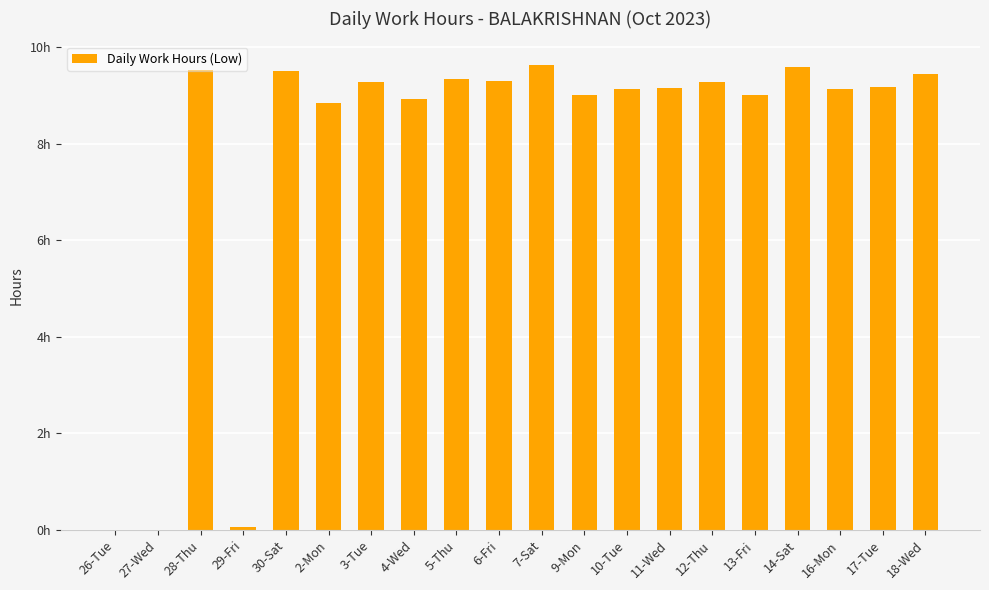

Are the bars horizontal?

No